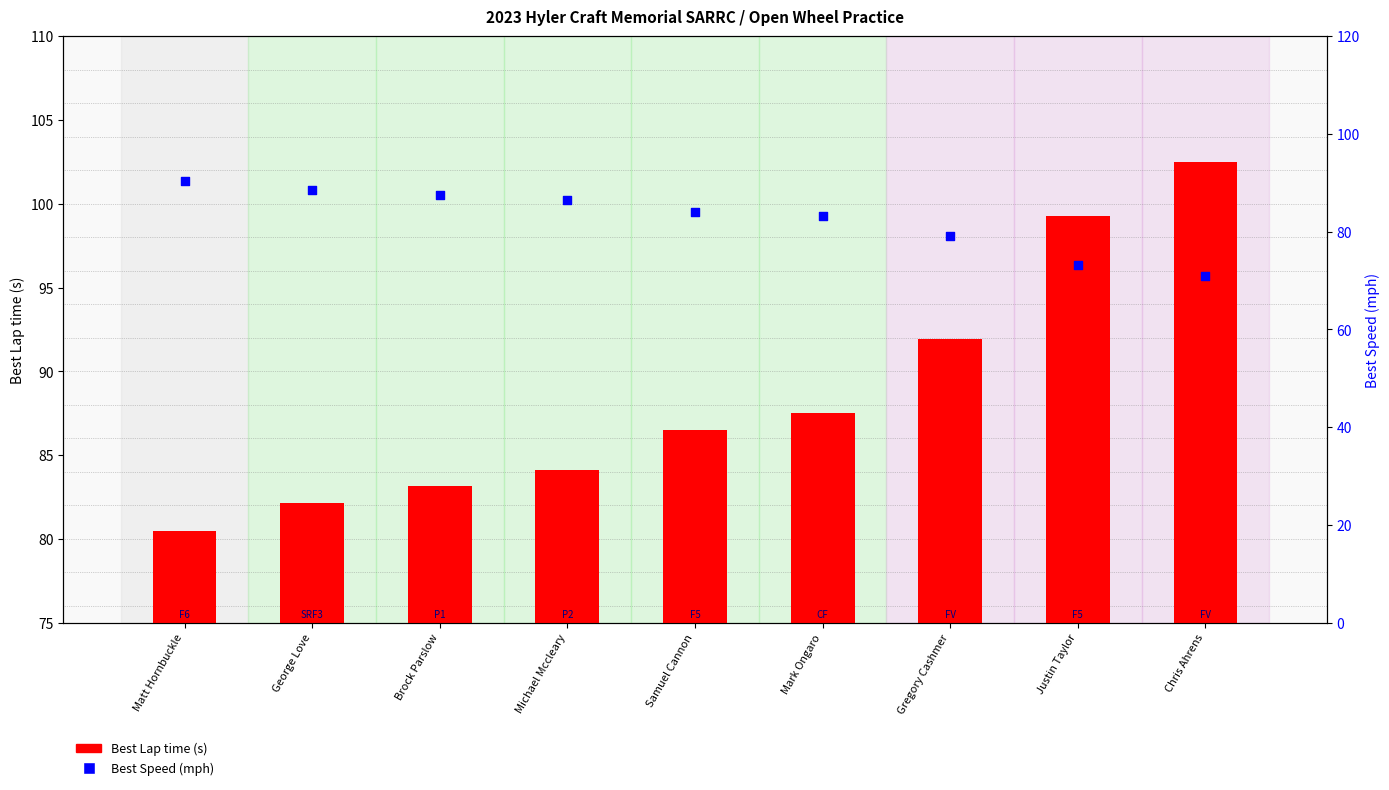

What is the total value across all series at George Love?

170.7